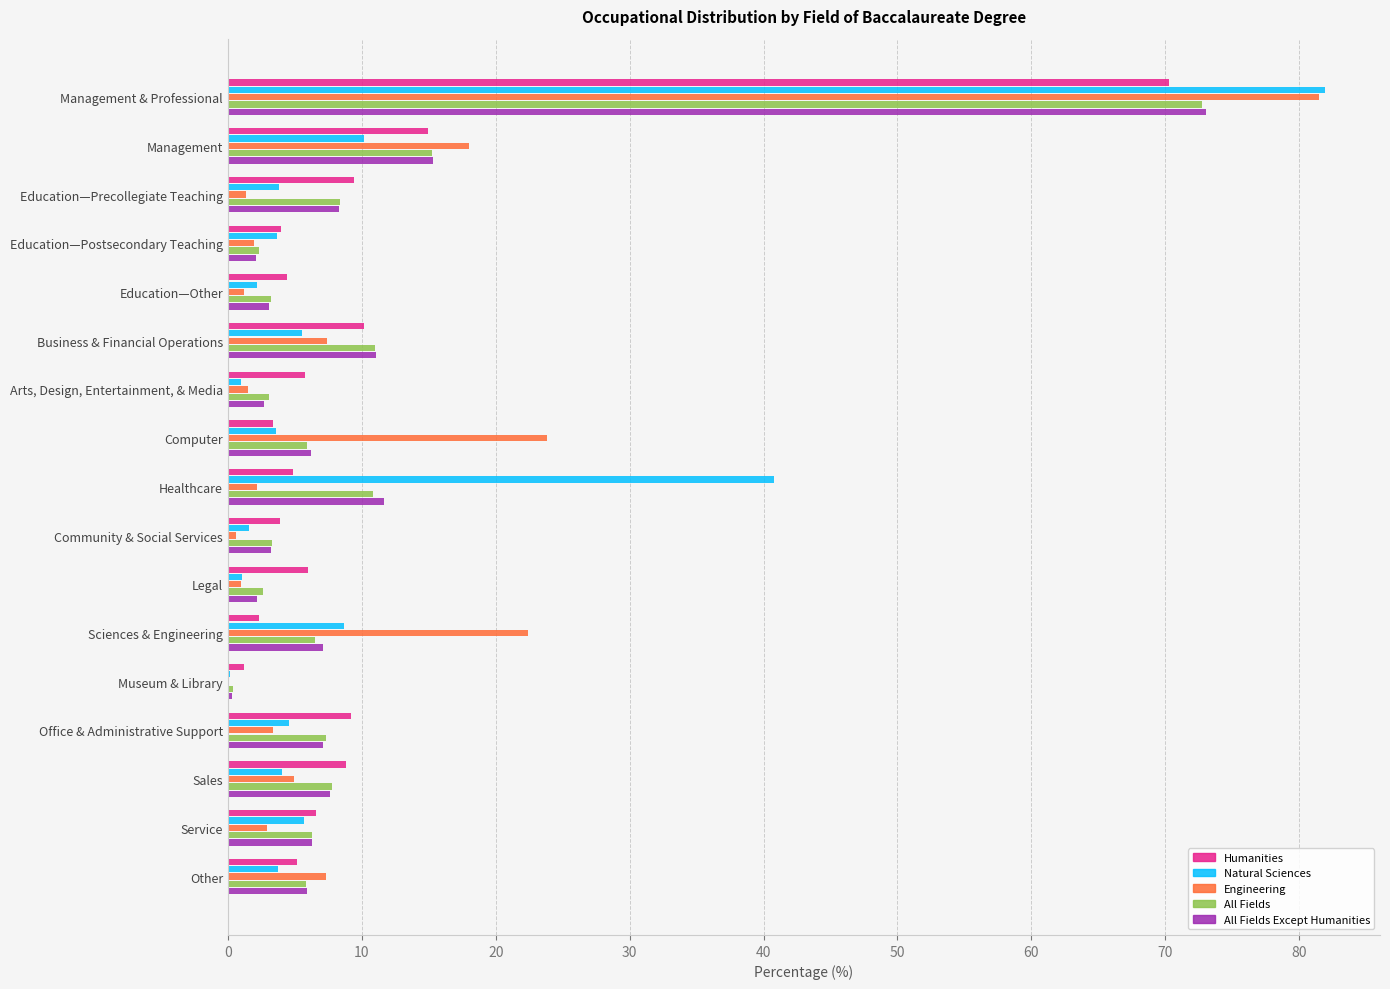

At which label is Engineering closest to 40?

Computer